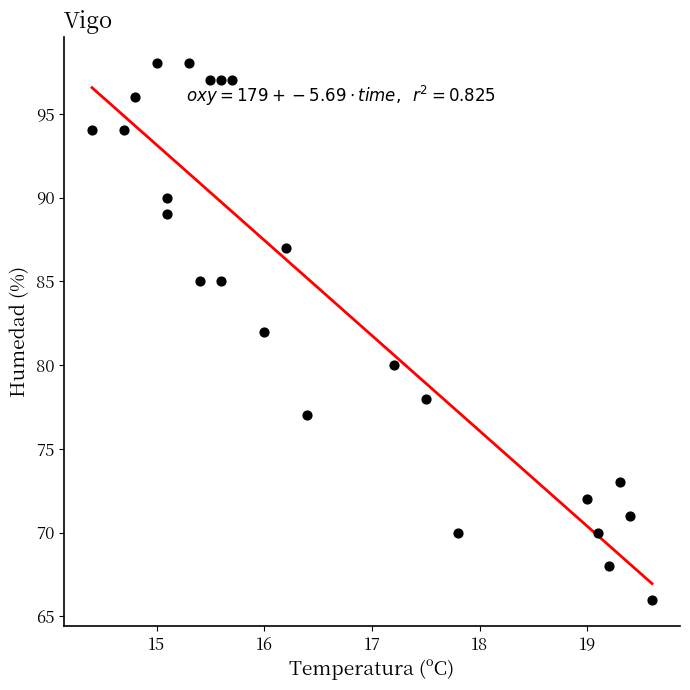

What is the range of Y values (max minus min)?

32